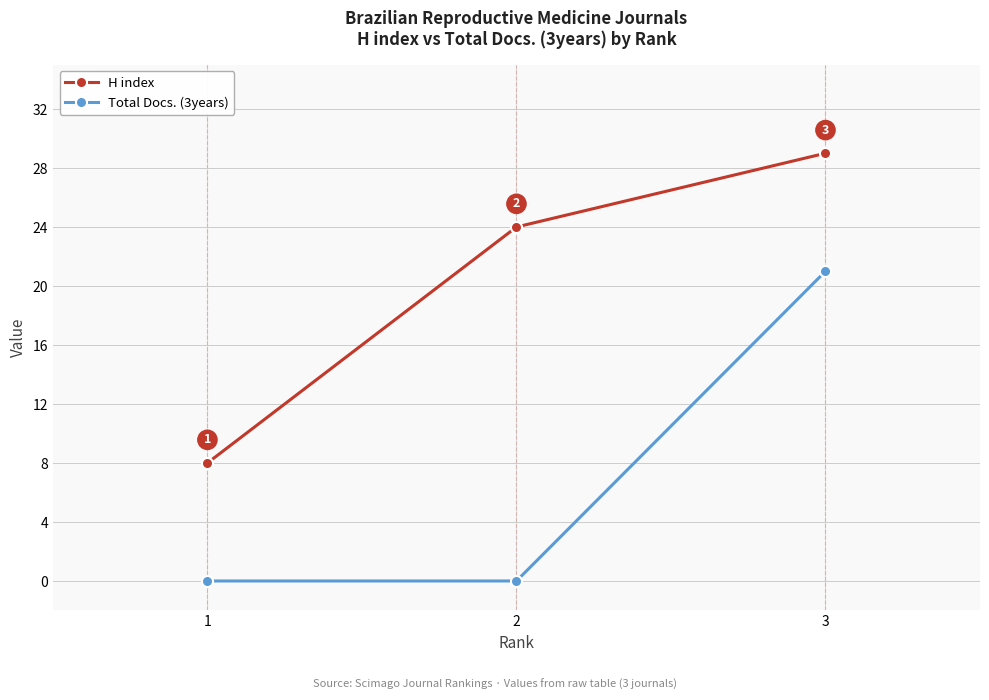

Count the Total Docs. (3years) values in the range 0 to 21.

3